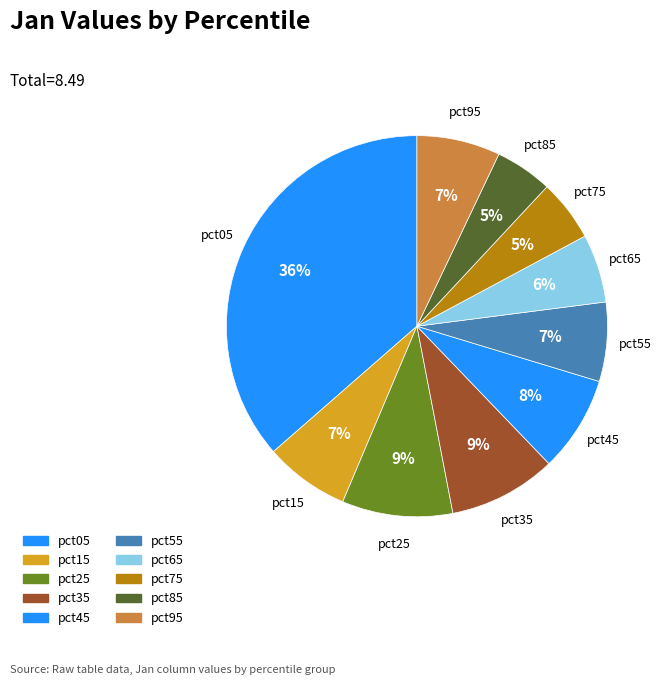

What is the total percentage of pct45 and pct35?

17.3%